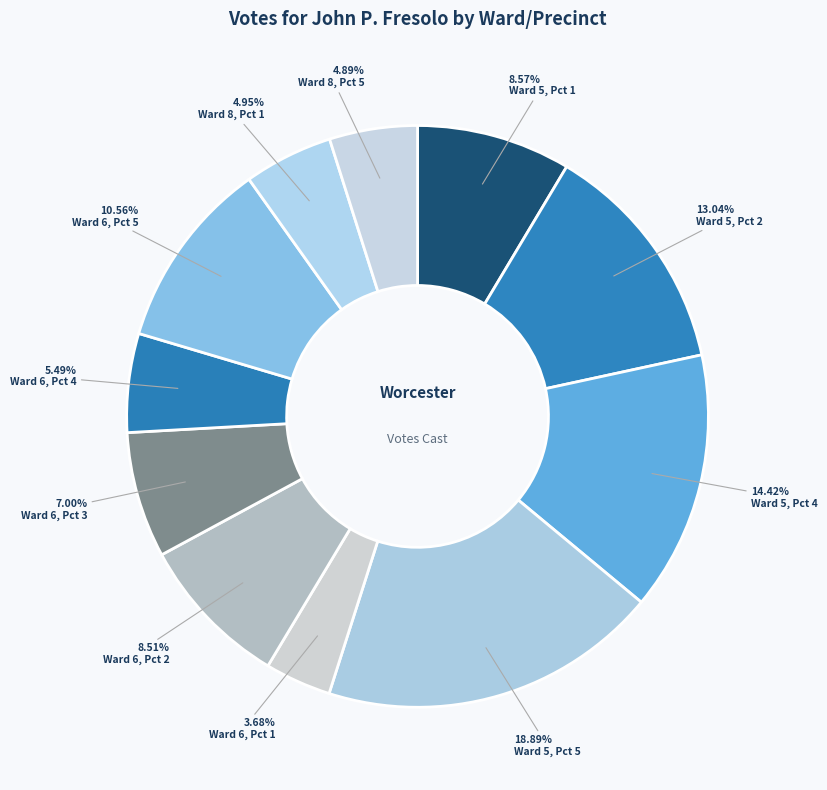

How many segments does this pie chart have?

11